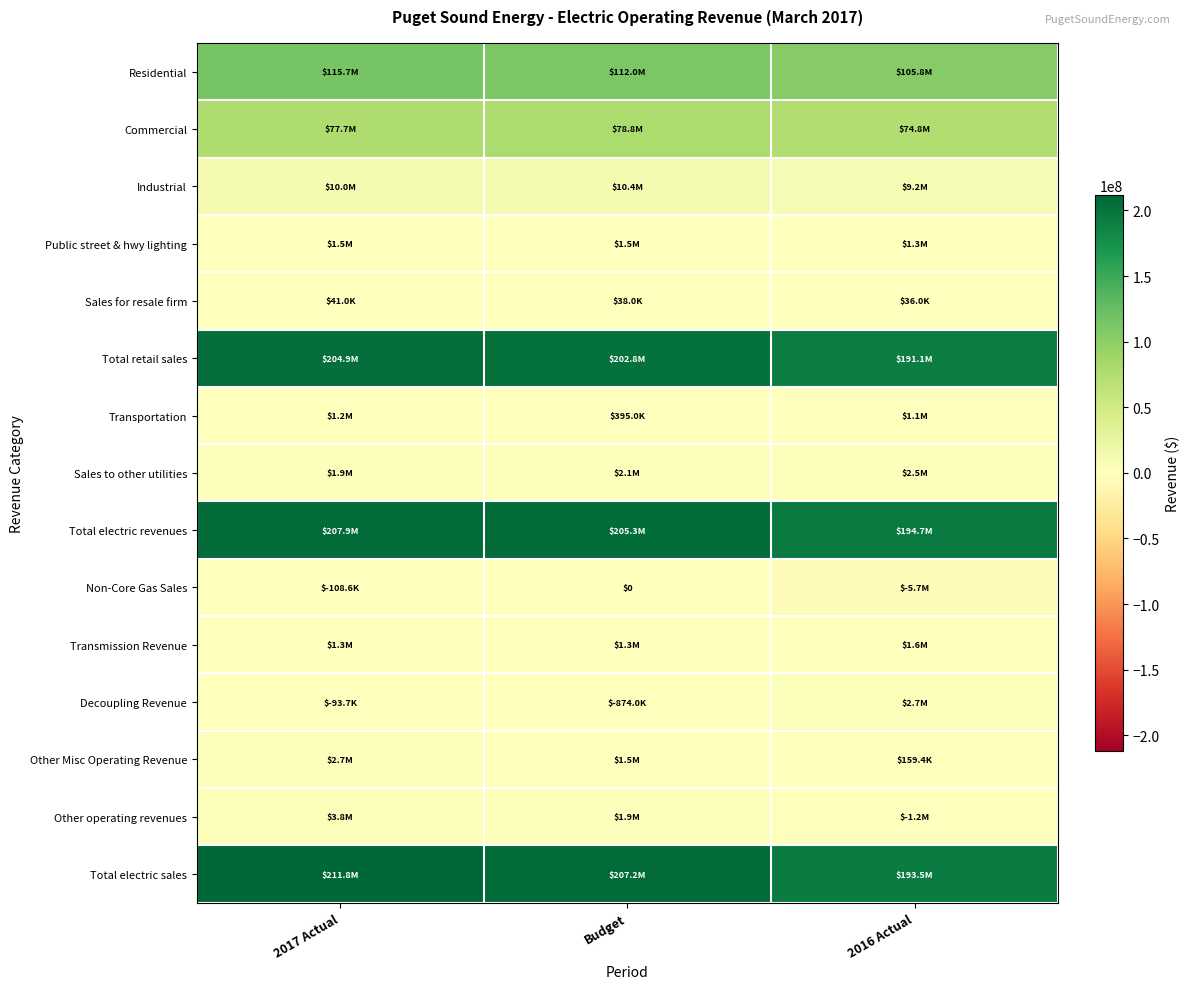

List the labels in order of Transportation value, smallest first.

Budget, 2016 Actual, 2017 Actual